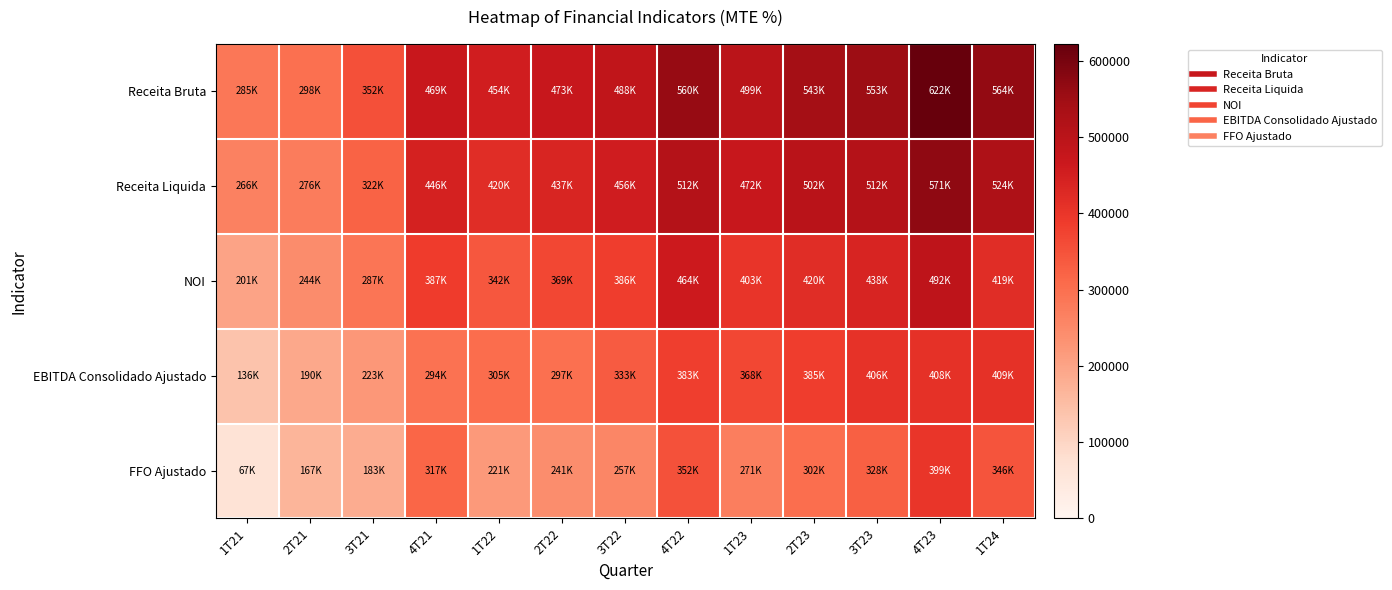

What is the greatest value displayed?

621938.7